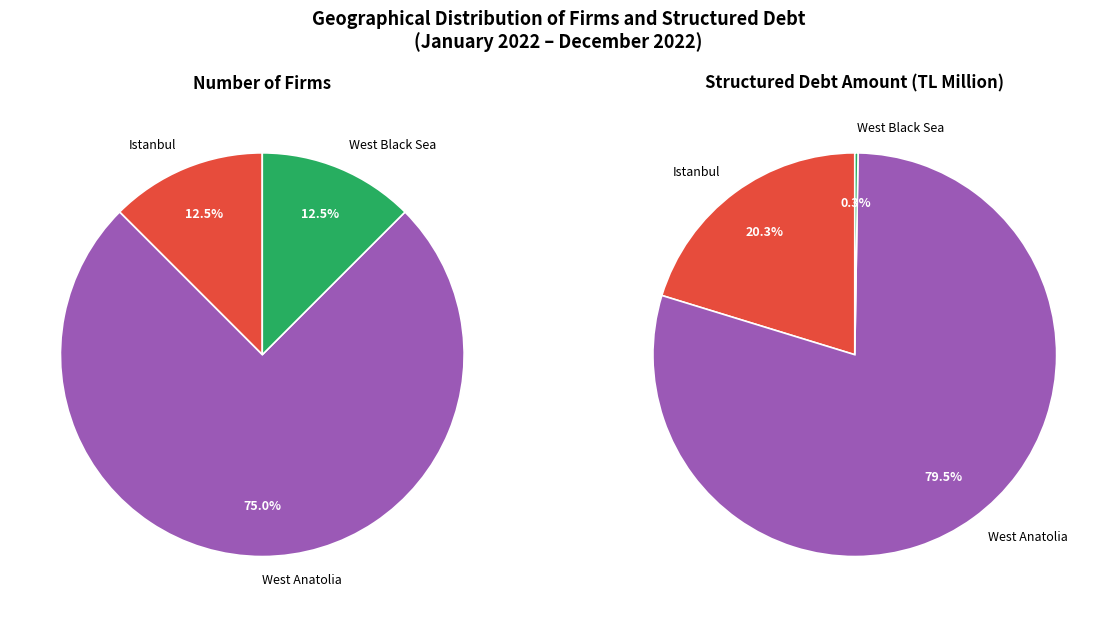

Is there a majority slice in this chart?

Yes